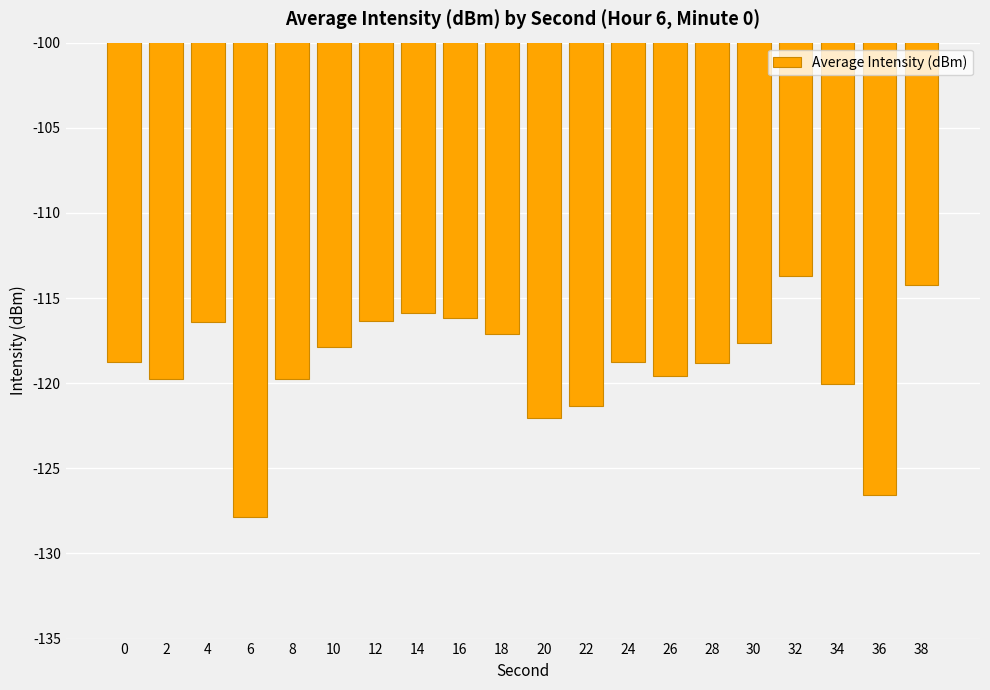

The value at 2 is -64.0. True or false?

False